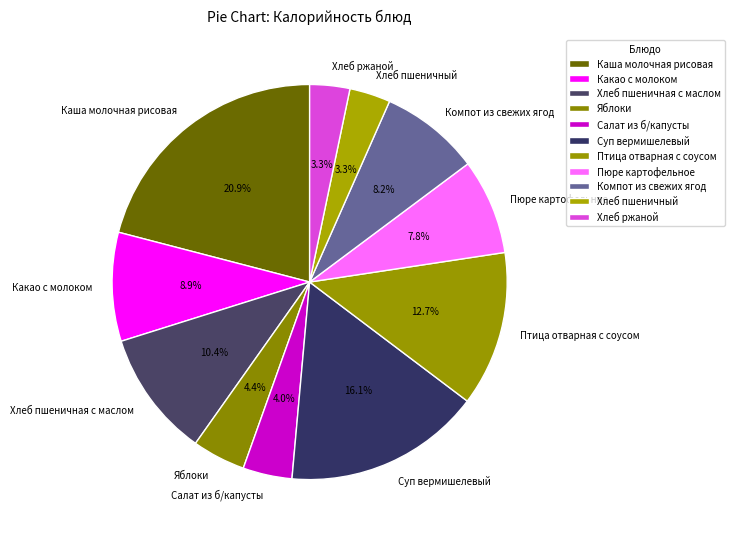

To the nearest percent, what is the average slice percentage?

9%